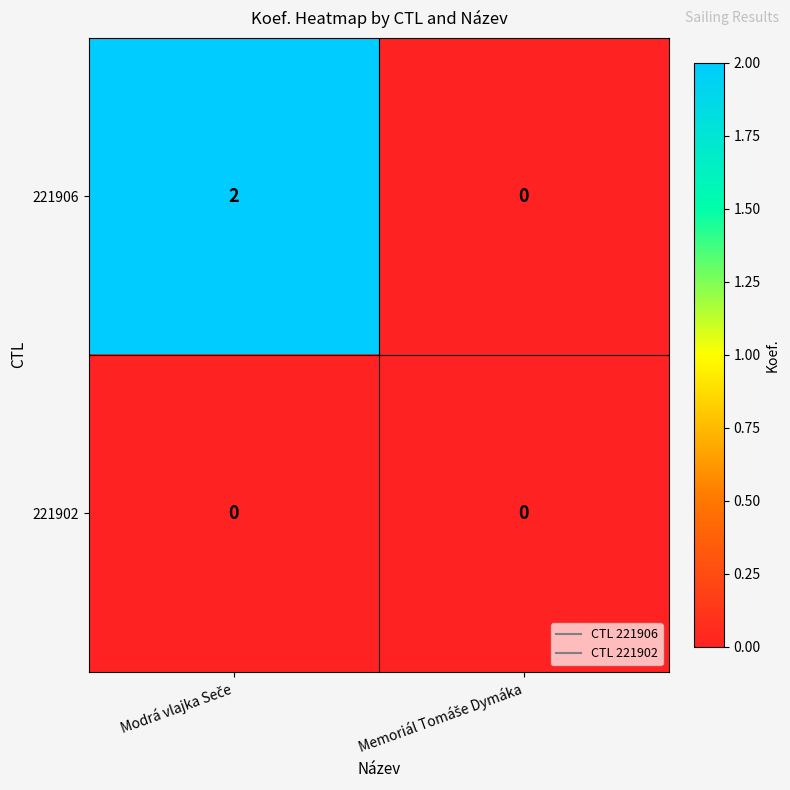

List the series in order of their overall mean, highest first.

221906, 221902